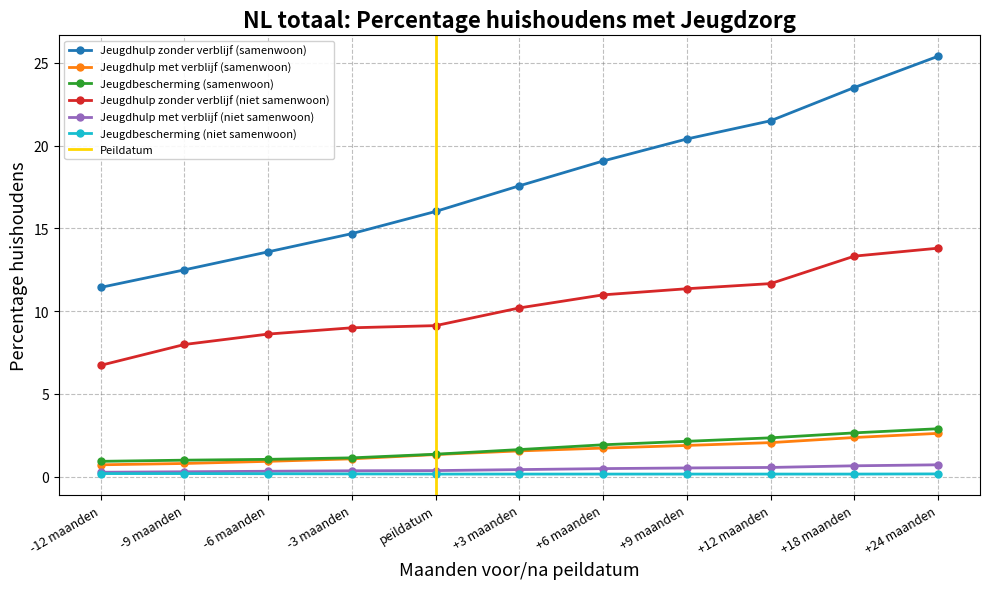

Which label corresponds to the smallest value in the chart?

peildatum